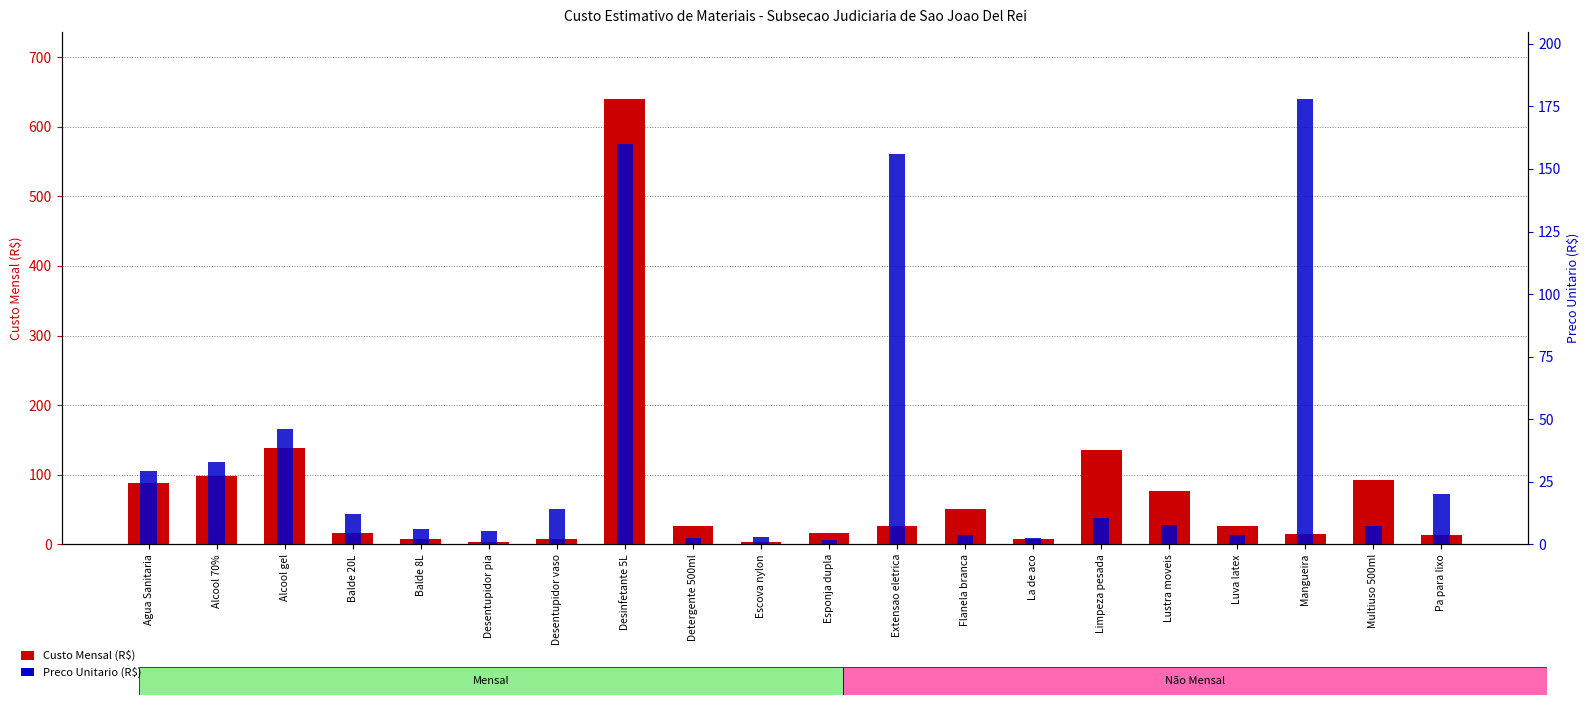

Between Desentupidor pia and Mangueira, which series saw the biggest shift?

Preco Unitario